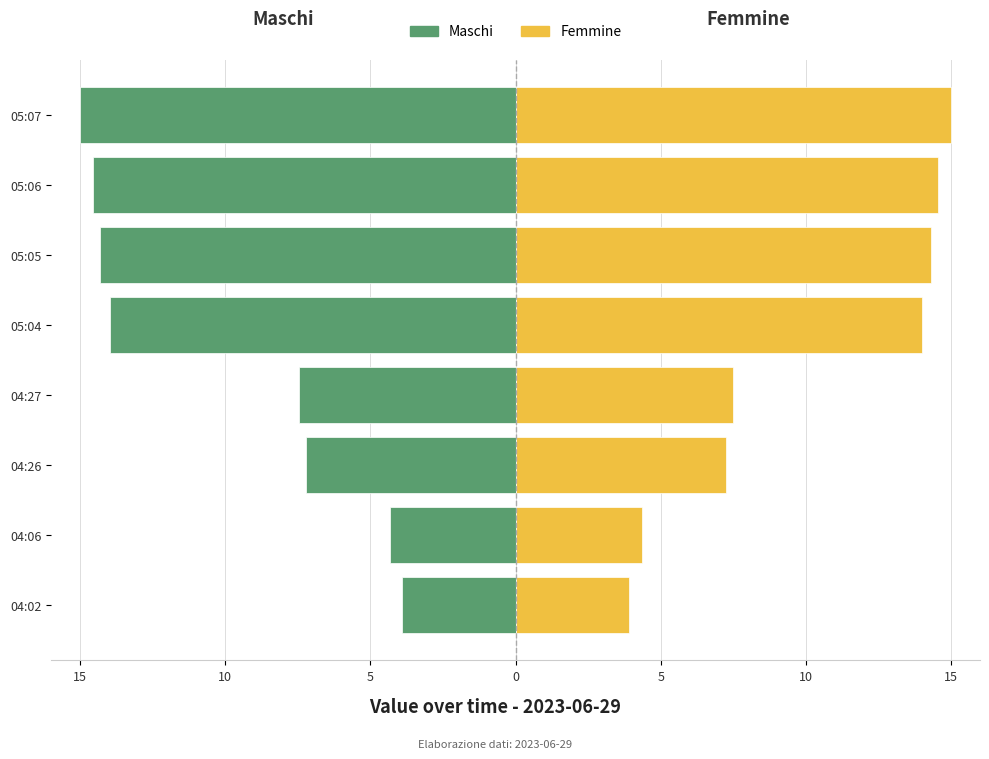

How many groups of bars are there?

8